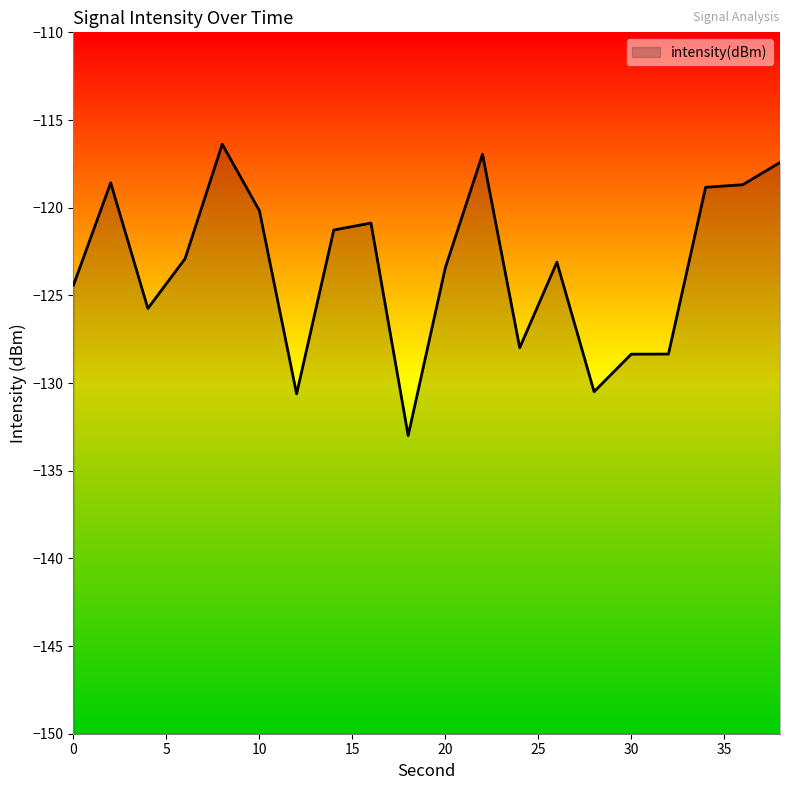

The chart shows a value of -130.5 at 28. True or false?

True